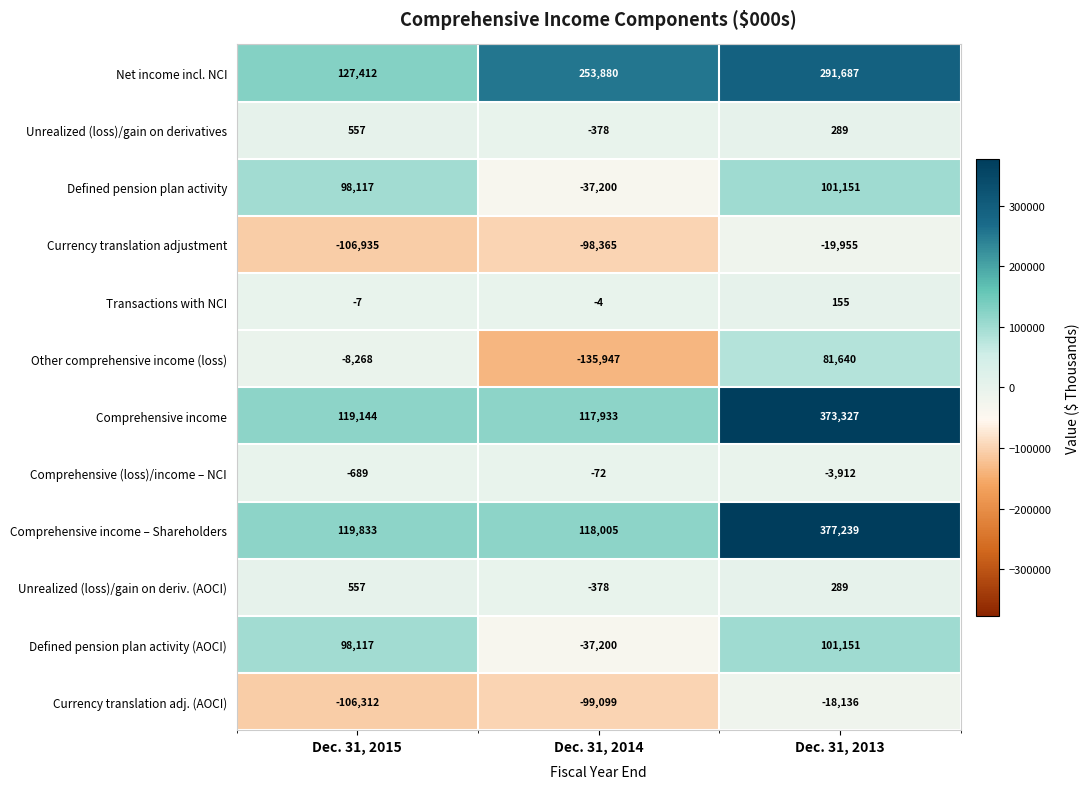

Where does the Transactions with NCI series first go above -4?

Dec. 31, 2013